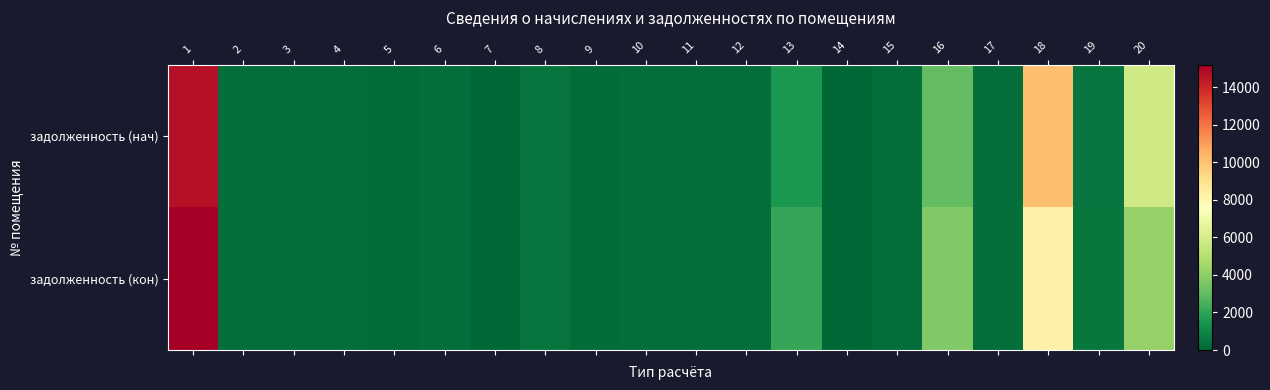

Reading left to right, transcribe all the data shown in this chart.

задолженность (нач): 1=14664.1	2=241.0	3=250.4	4=241.1	5=175.5	6=241.0	7=0.0	8=467.4	9=178.4	10=241.0	11=253.2	12=244.4	13=1598.4	14=0.0	15=250.4	16=2978.3	17=243.9	18=10135.5	19=440.6	20=5809.6
задолженность (кон): 1=15199.4	2=241.0	3=250.4	4=240.4	5=175.5	6=241.0	7=0.0	8=467.4	9=178.4	10=241.0	11=253.2	12=245.0	13=2133.7	14=0.0	15=250.4	16=3703.2	17=243.9	18=8255.4	19=520.9	20=4176.3